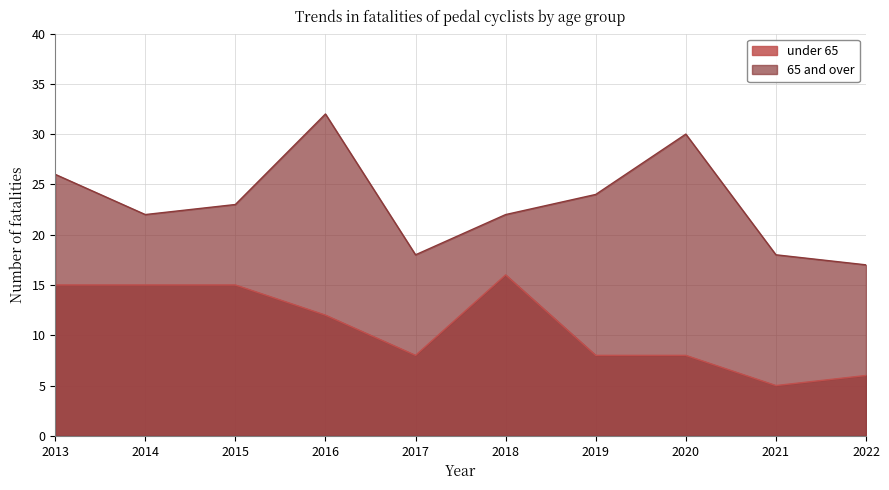

How many lines are shown in the chart?

2